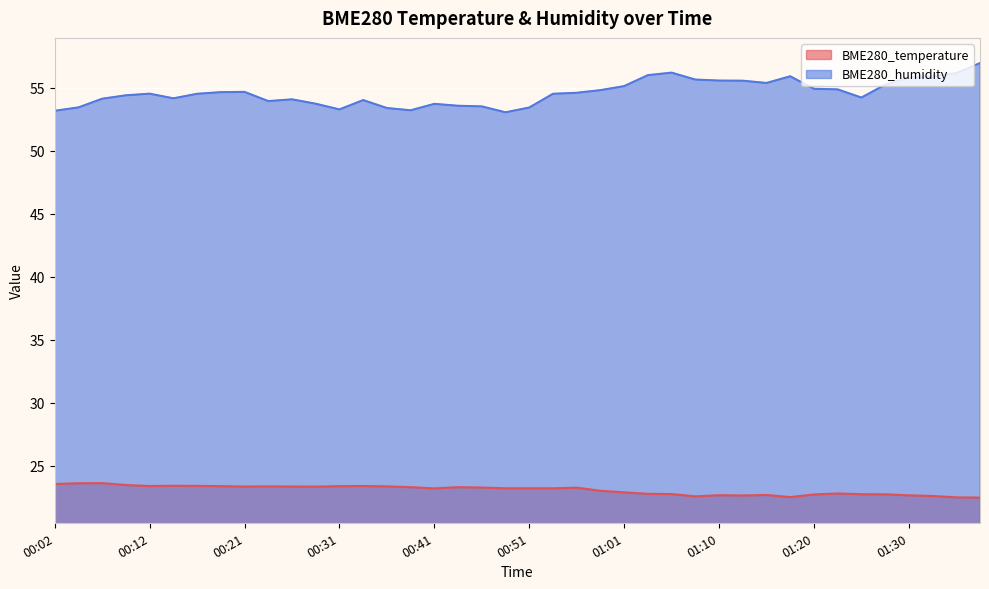

True or false: BME280_temperature and BME280_humidity intersect in this chart.

False